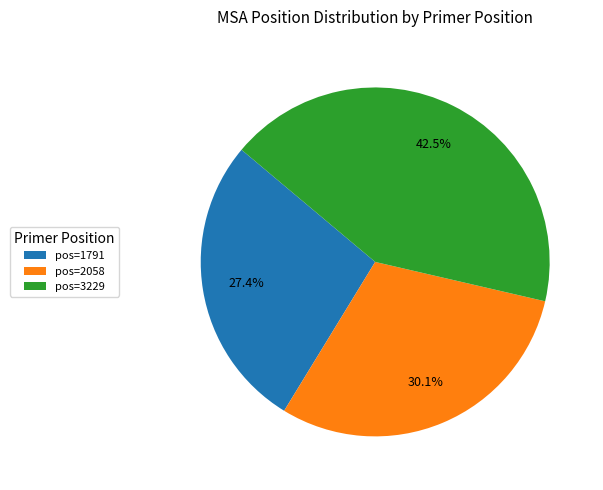

Which category has the biggest portion of the pie?

pos=3229